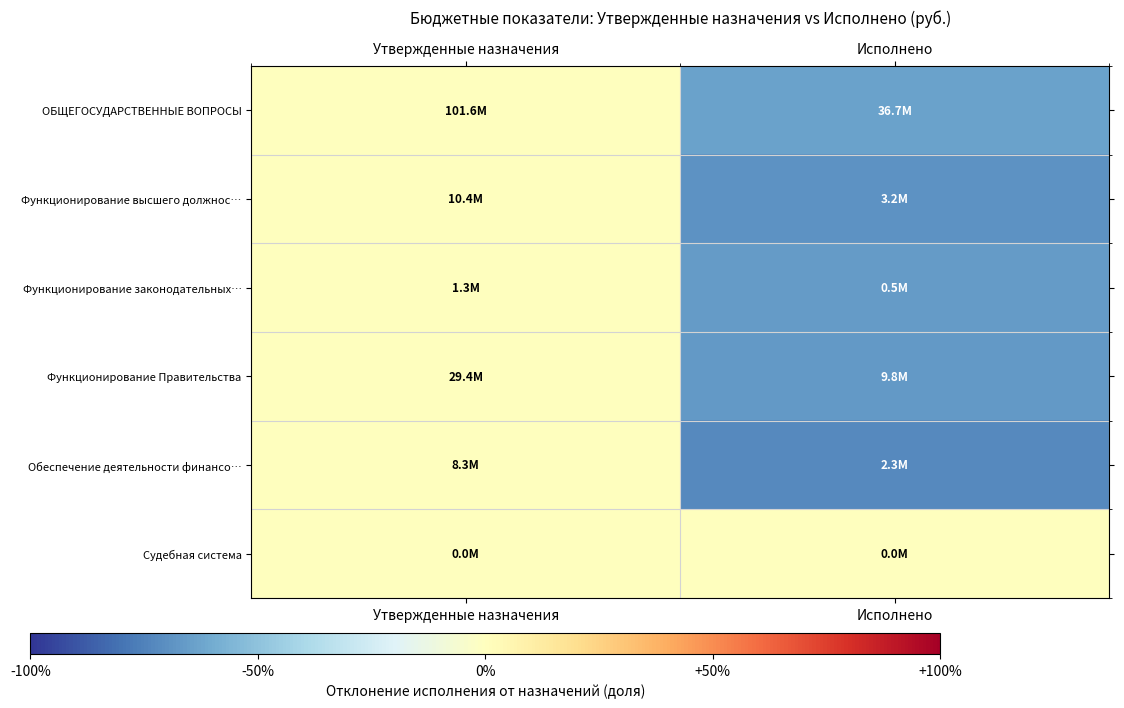

Reading left to right, what are all the values shown in this chart?

ОБЩЕГОСУДАРСТВЕННЫЕ ВОПРОСЫ: Утвержденные назначения=0.0	Исполнено=-0.6
Функционирование высшего должнос…: Утвержденные назначения=0.0	Исполнено=-0.7
Функционирование законодательных…: Утвержденные назначения=0.0	Исполнено=-0.7
Функционирование Правительства: Утвержденные назначения=0.0	Исполнено=-0.7
Обеспечение деятельности финансо…: Утвержденные назначения=0.0	Исполнено=-0.7
Судебная система: Утвержденные назначения=0.0	Исполнено=0.0